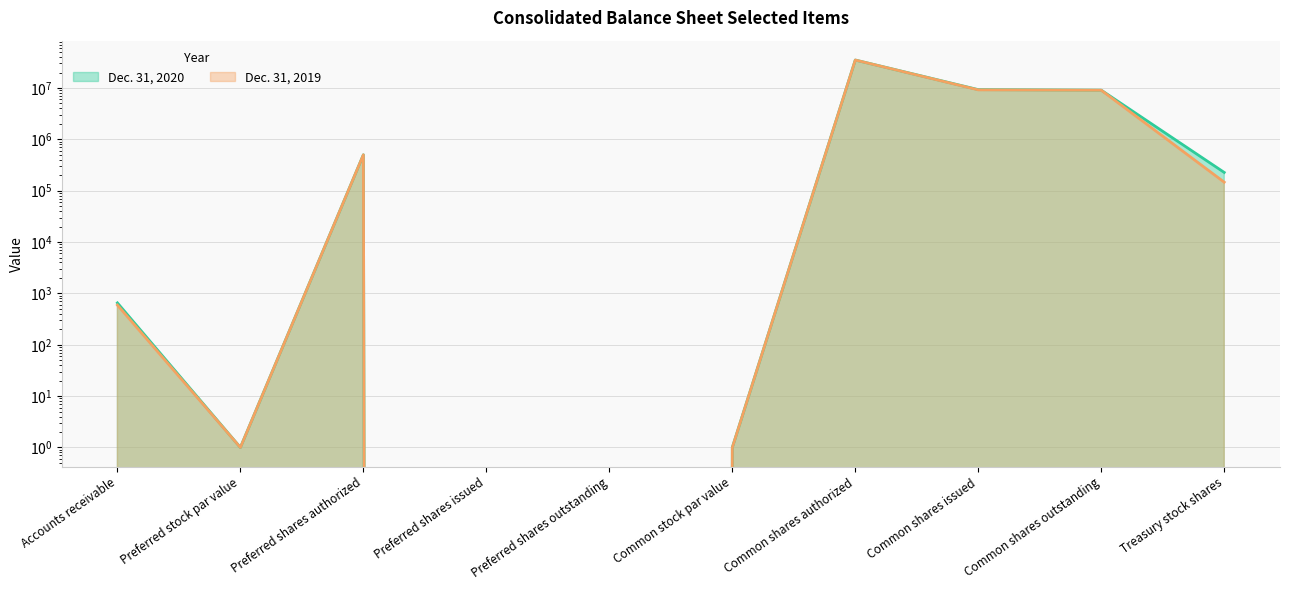

True or false: Dec. 31, 2020 and Dec. 31, 2019 cross at least once.

False